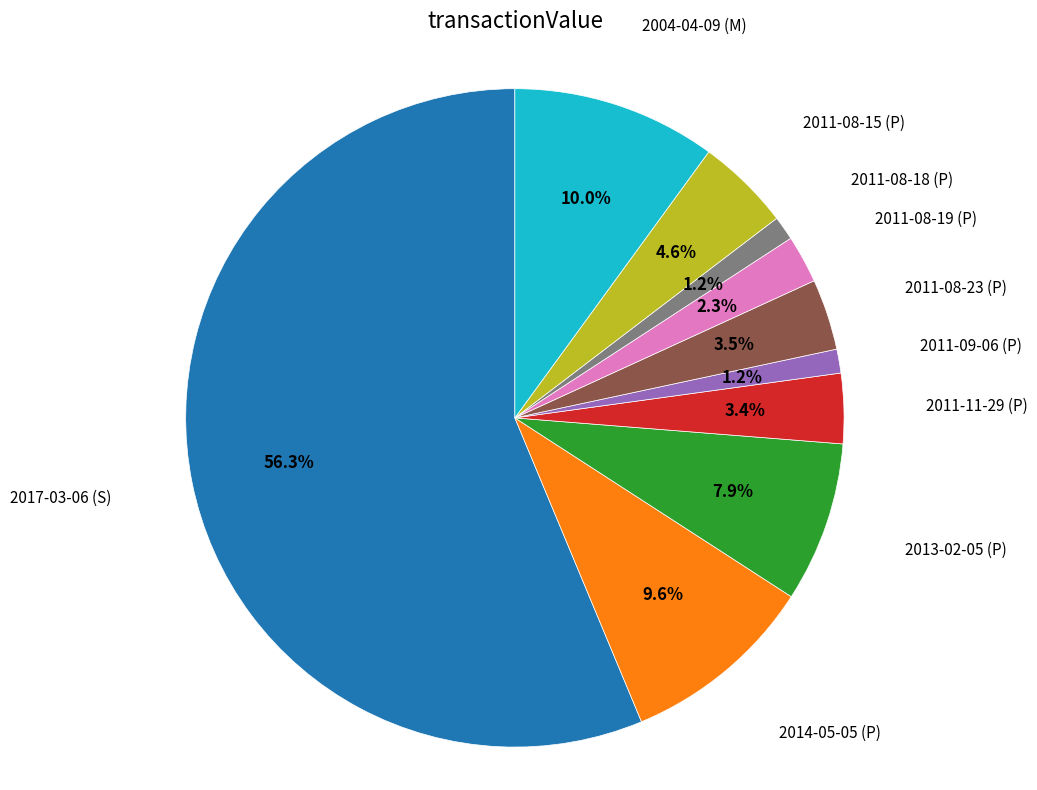

Is there any slice that represents more than half of the pie?

Yes